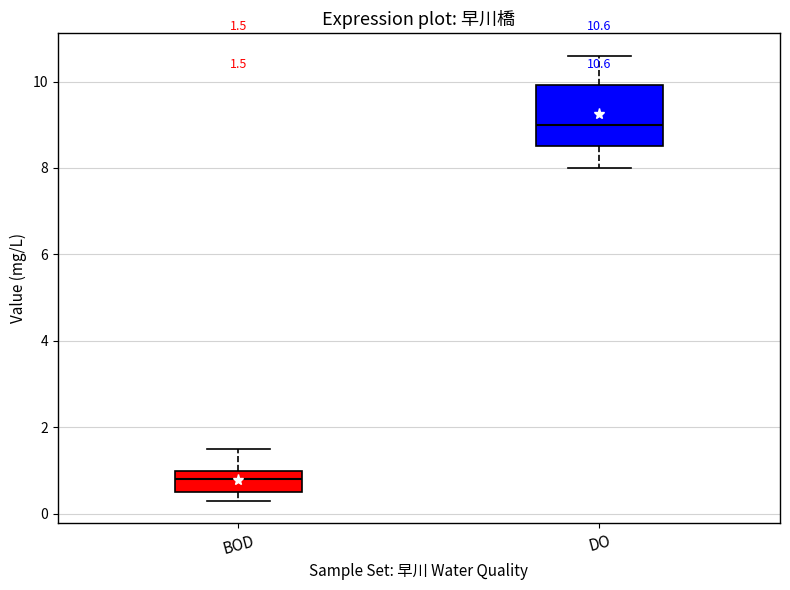

Which box's median line is the highest?

DO